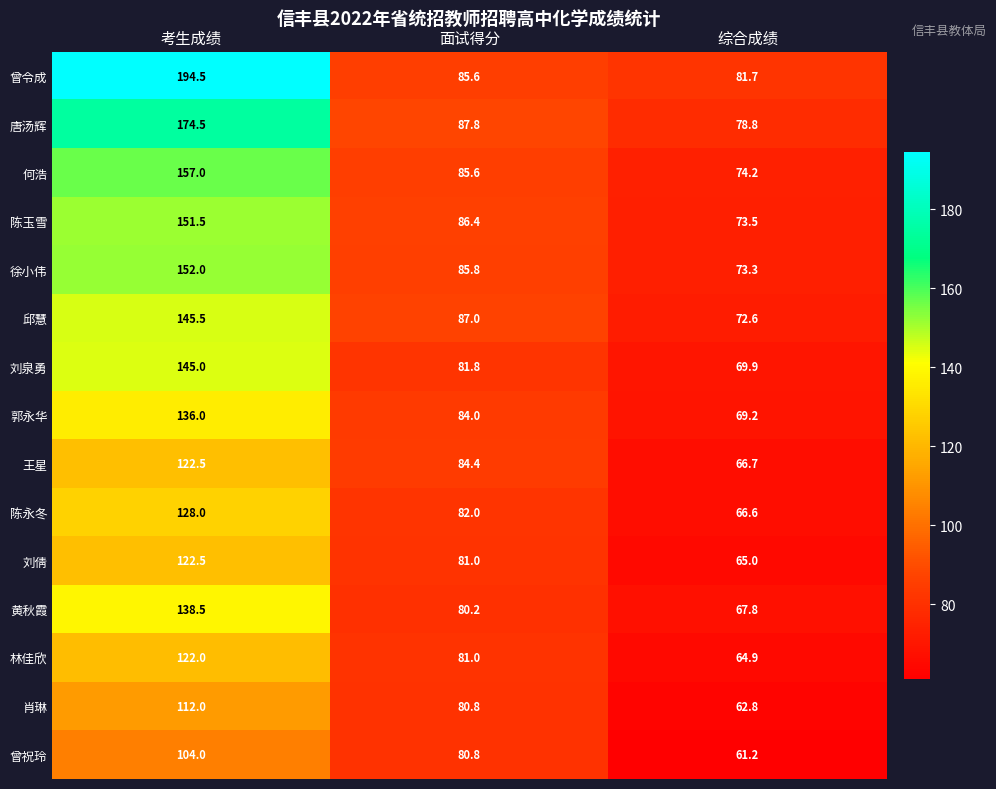

What value does the 郭永华 series have at 综合成绩?

69.2